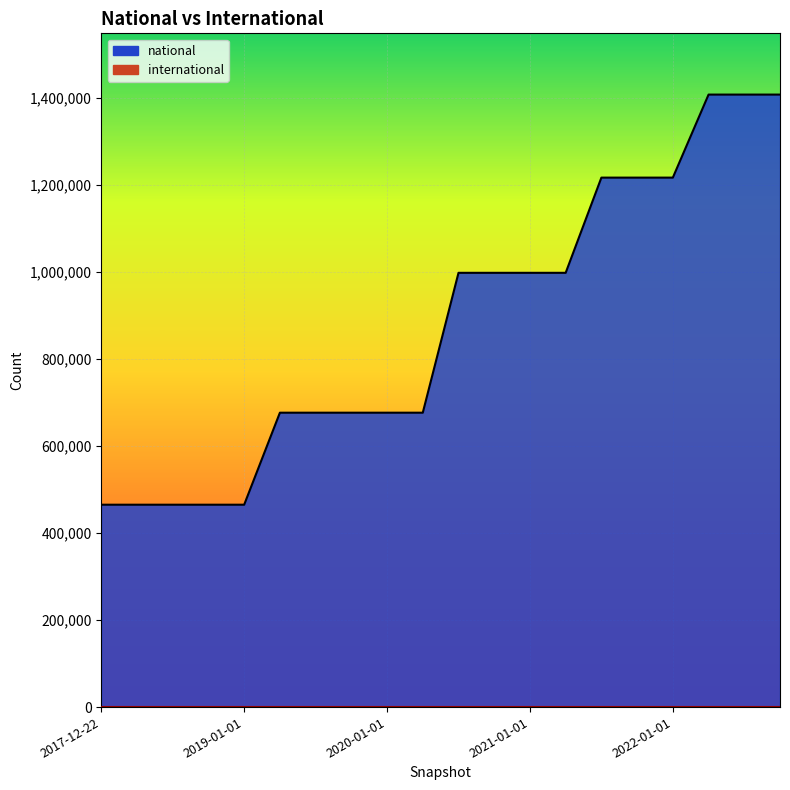

List the labels in order of value, largest first.

2022-04-01, 2022-07-01, 2022-10-01, 2021-07-01, 2021-10-01, 2022-01-01, 2020-07-01, 2020-10-01, 2021-01-01, 2021-04-01, 2019-04-06, 2019-07-01, 2019-10-09, 2020-01-01, 2020-04-01, 2017-12-22, 2018-04-09, 2018-07-11, 2018-09-28, 2019-01-01